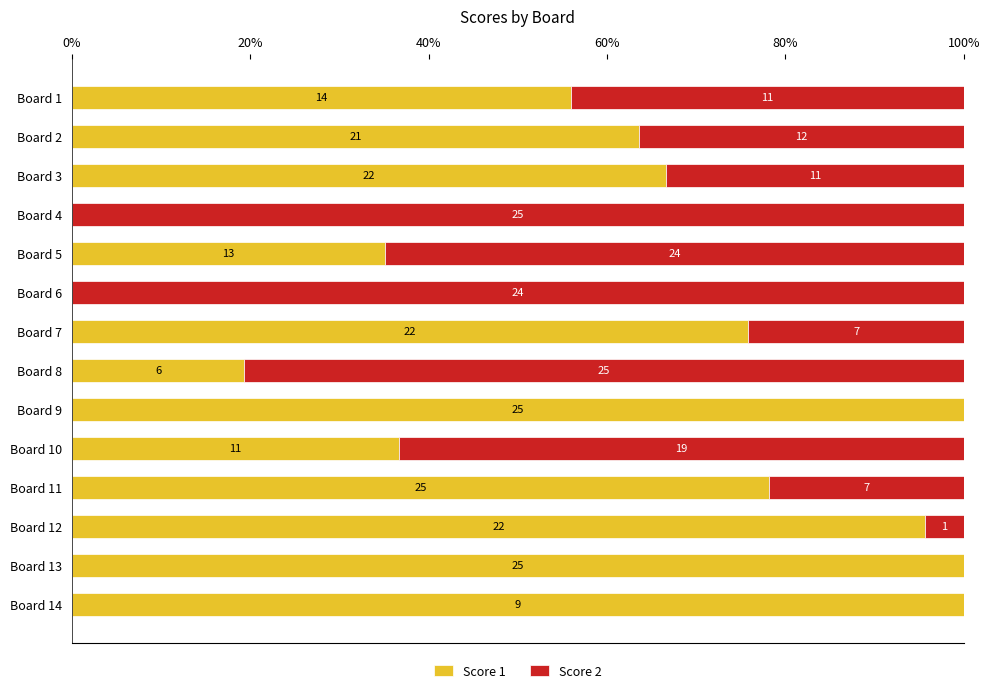

At how many categories does at least one series exceed 82?

6